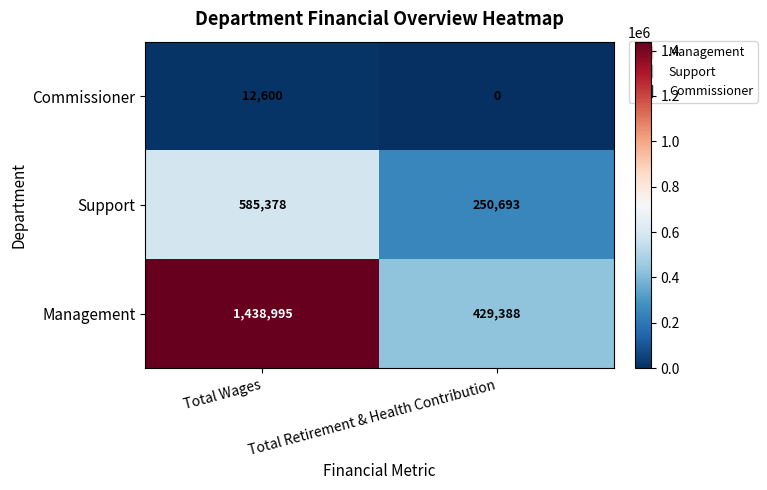

What is the average value of the Management series?

934192